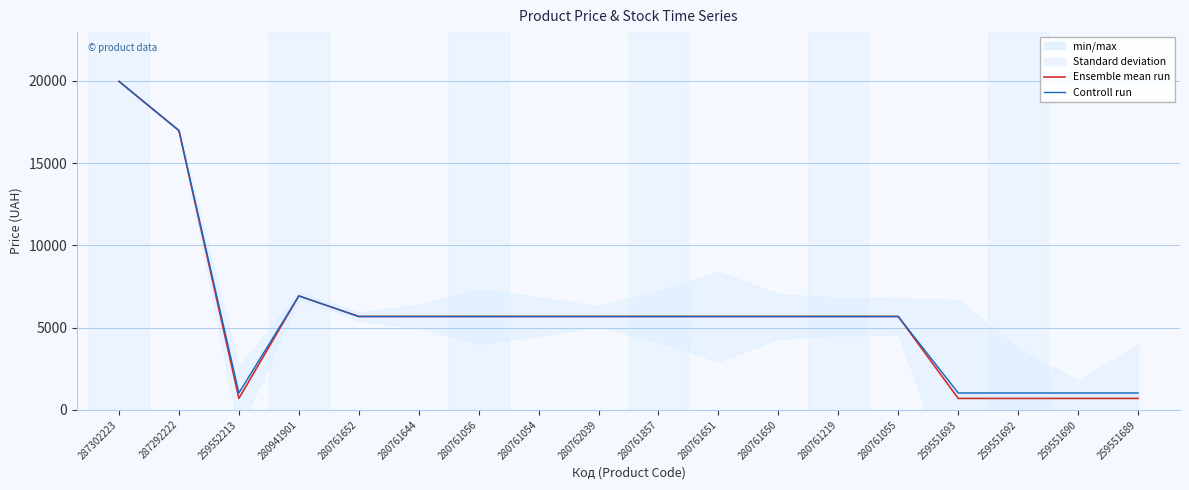

At which category is the sum across all series the highest?

287302223